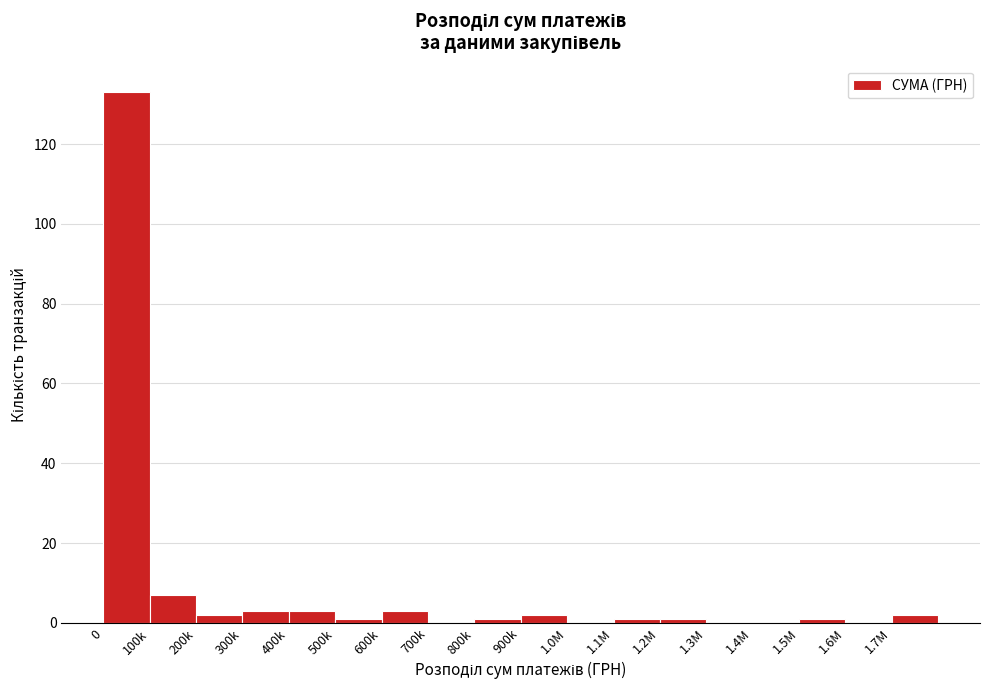

Reading left to right, list all the values displayed in this chart.

0=133	100k=7	200k=2	300k=3	400k=3	500k=1	600k=3	700k=0	800k=1	900k=2	1.0M=0	1.1M=1	1.2M=1	1.3M=0	1.4M=0	1.5M=1	1.6M=0	1.7M=2